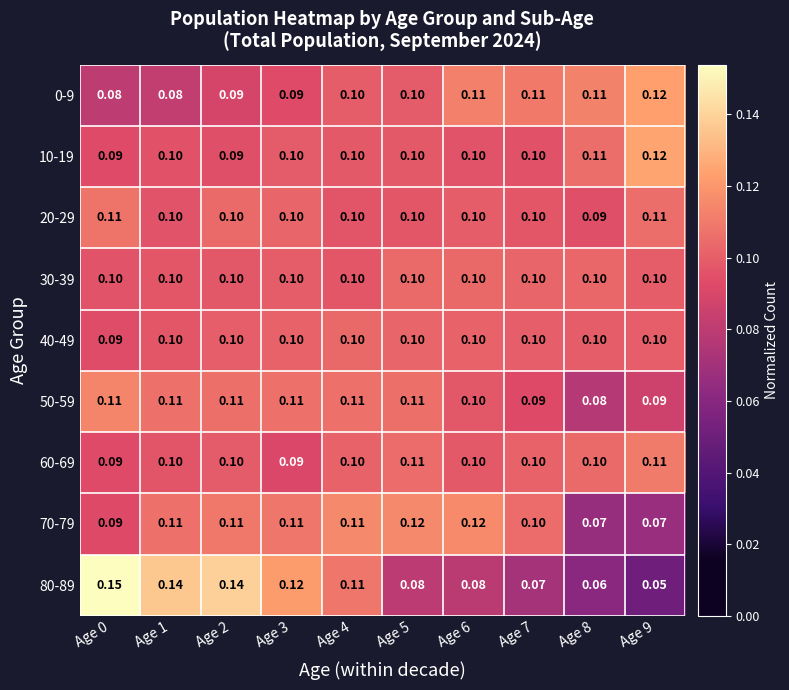

Rank the series by their maximum value, from highest to lowest.

80-89, 10-19, 0-9, 70-79, 50-59, 60-69, 20-29, 30-39, 40-49